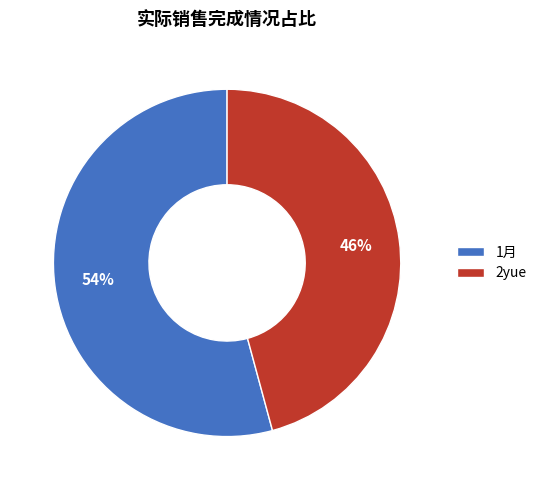

What is the largest slice in the pie chart?

1月